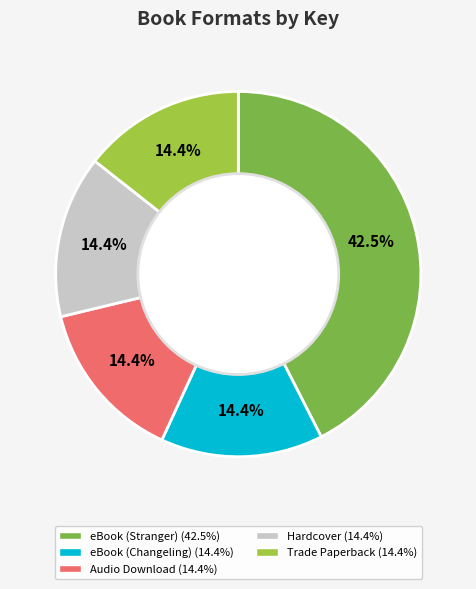

Does any single category account for the majority?

No